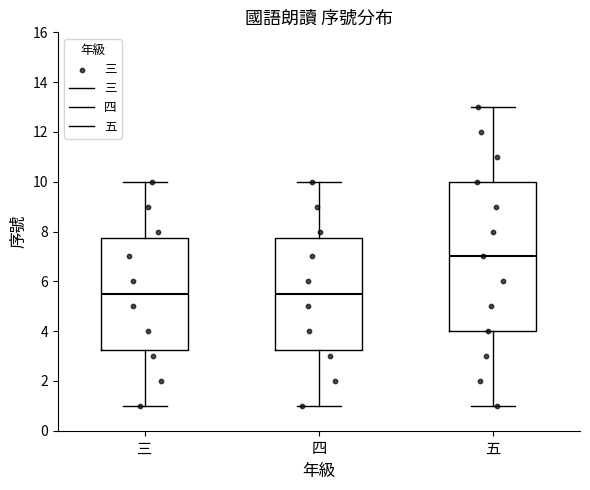

Reading left to right, transcribe this box plot: for each box, give where its median line is, the range the box spans, and where its two whiskers end, as read against the y-axis. The values are not printed on the chart, so give them approximately, as read against the axis.

三: median 5.6, box 3.2 to 7.8, whiskers 1.0 to 10.0
四: median 5.6, box 3.2 to 7.8, whiskers 1.0 to 10.0
五: median 7.0, box 4.0 to 10.0, whiskers 1.0 to 13.0